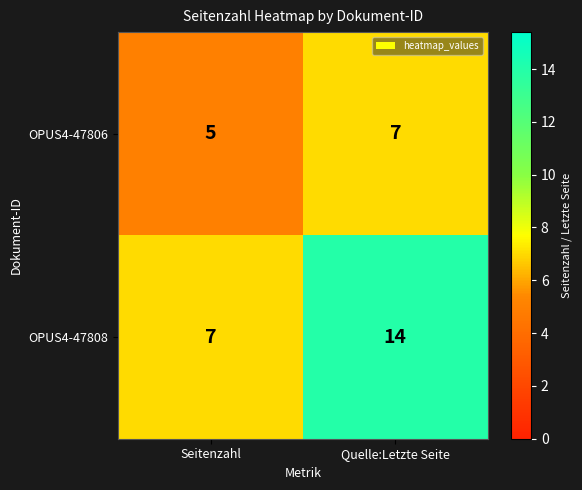

What is the approximate value of OPUS4-47806 at Quelle:Letzte Seite?

7